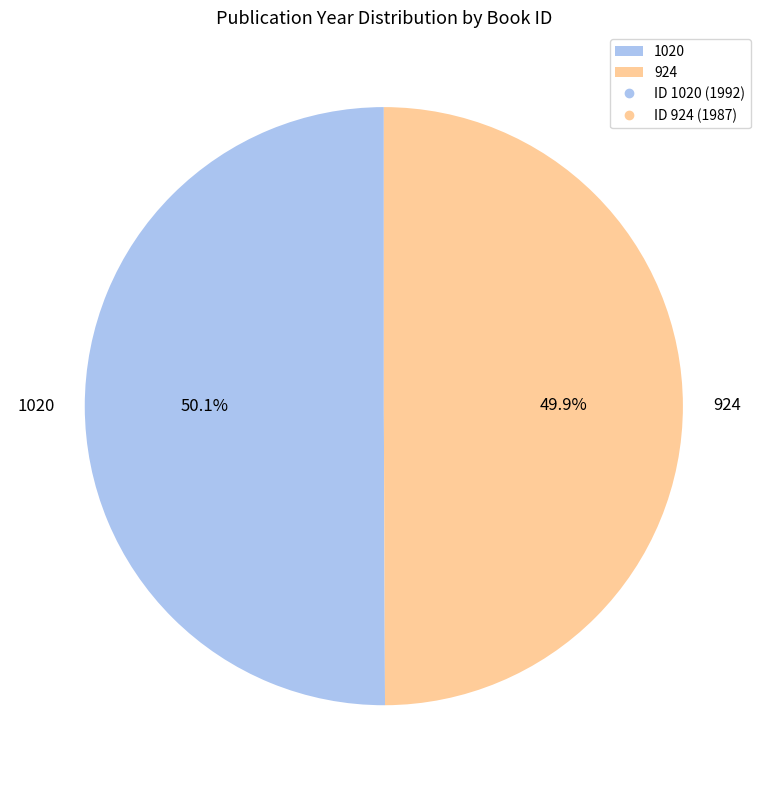

Approximately how many times larger is the value at 1020 compared to 924?

1.0